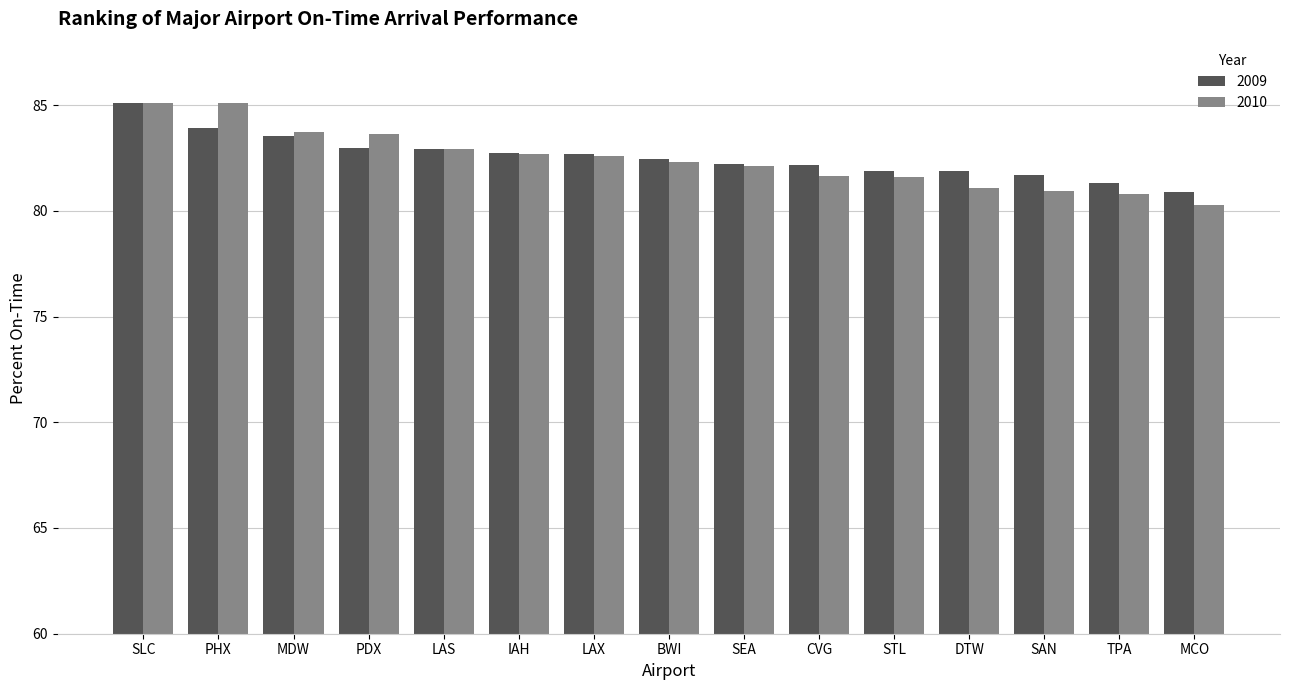

The 2010 series shows 31.2 at DTW. True or false?

False